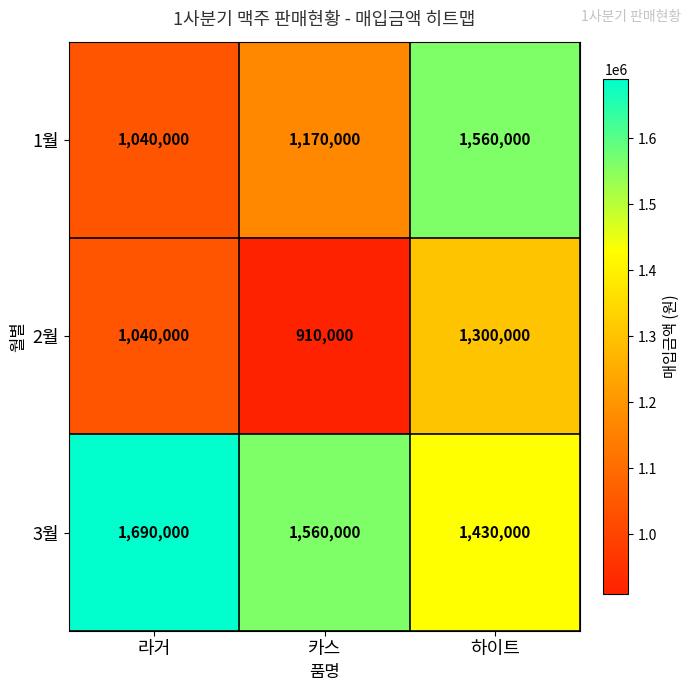

The value of 1월 at 하이트 is 458877. True or false?

False